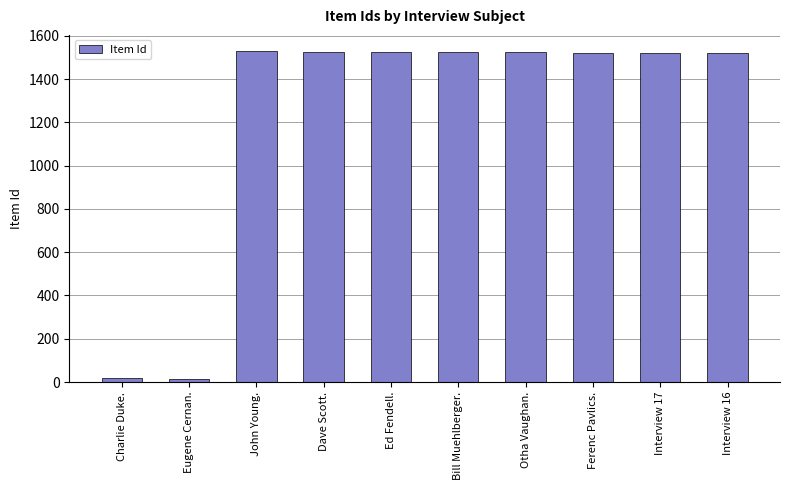

What is the difference between the maximum and minimum values?

1512